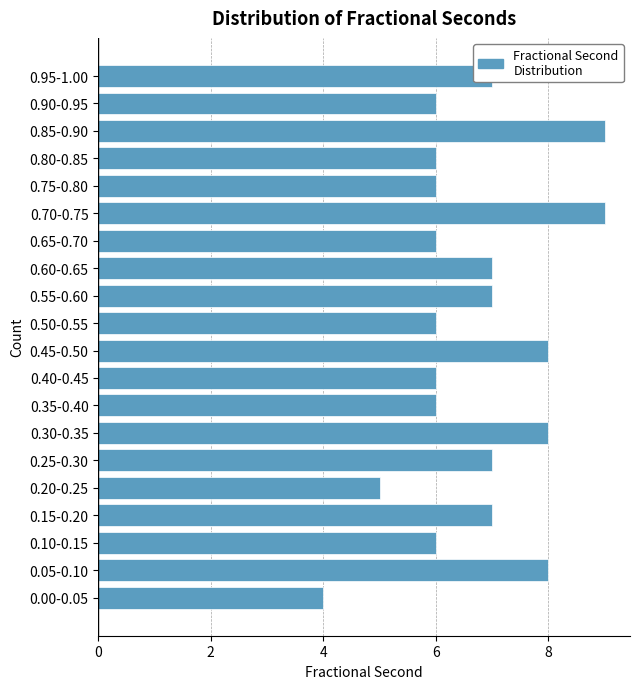

The value at 0.25-0.30 is 7. True or false?

True